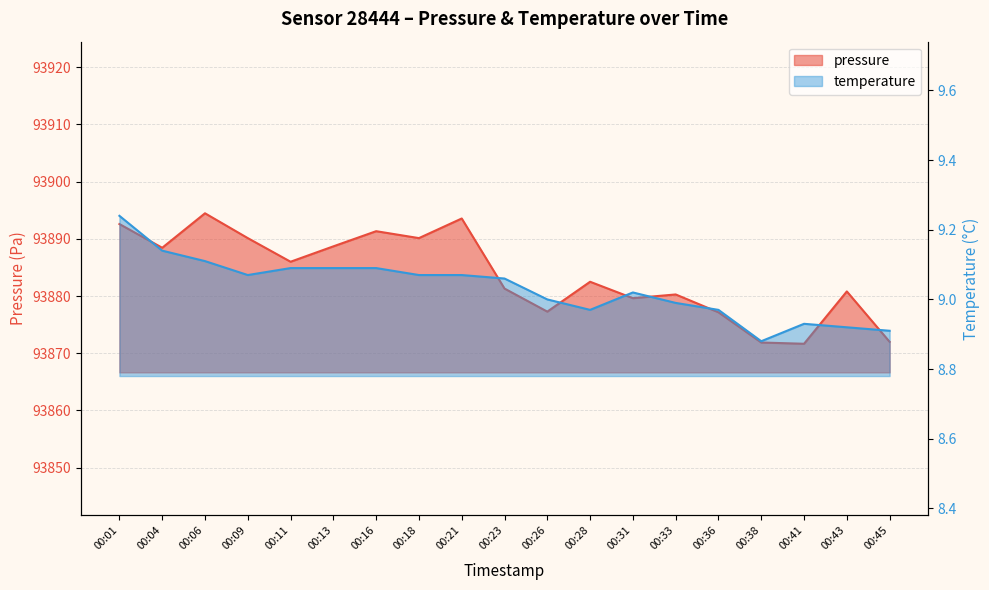

What is the value of the temperature point at the 17th from the left?

8.9